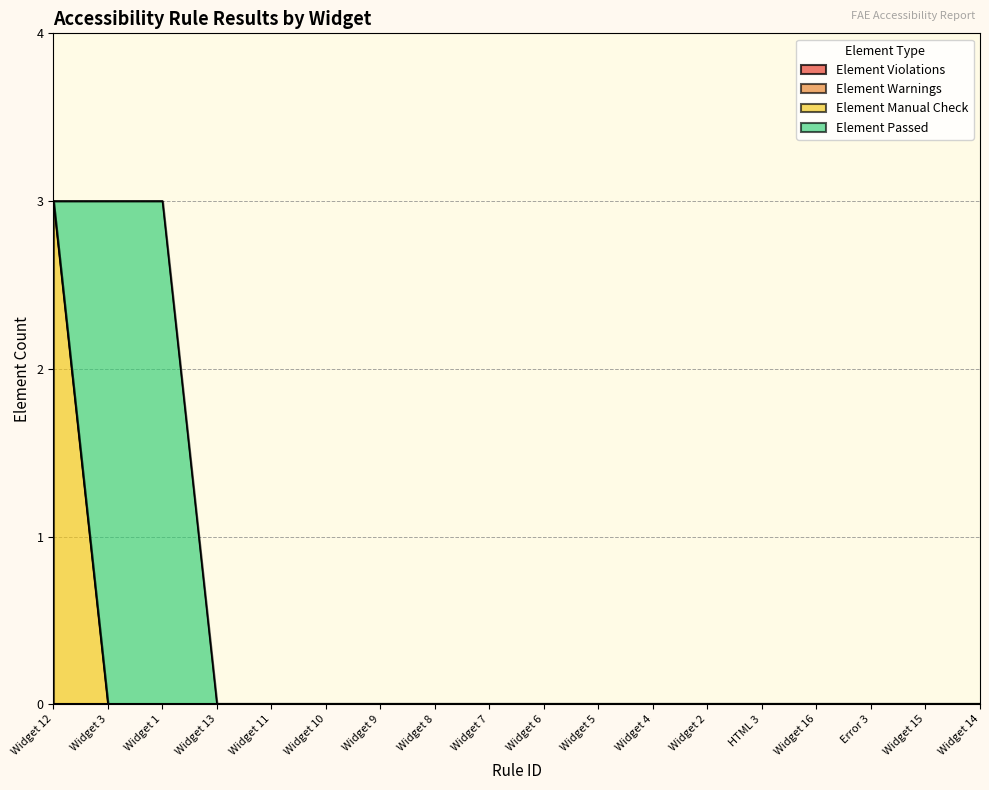

True or false: Element Passed and Element Warnings cross at least once.

False